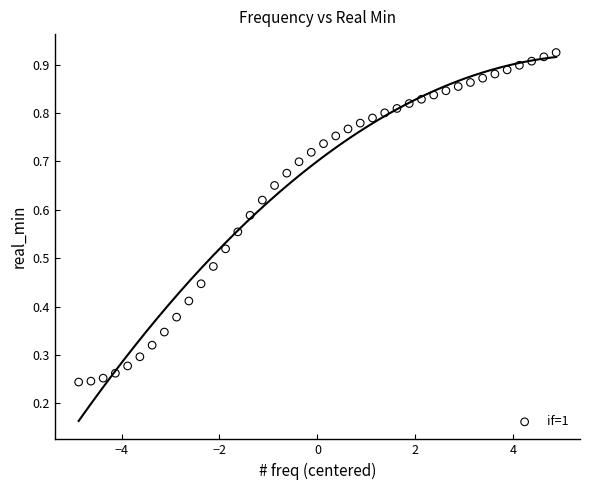

What is the range of X values (max minus min)?

9.8